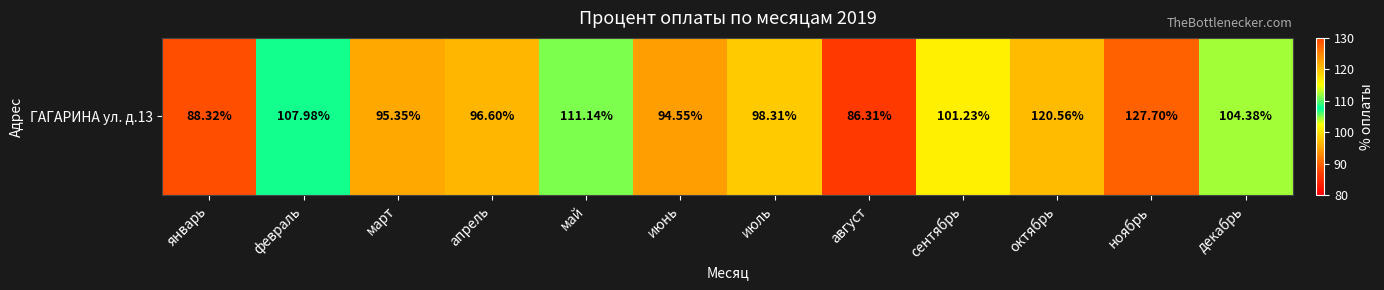

What is the sum of all values?

1232.4